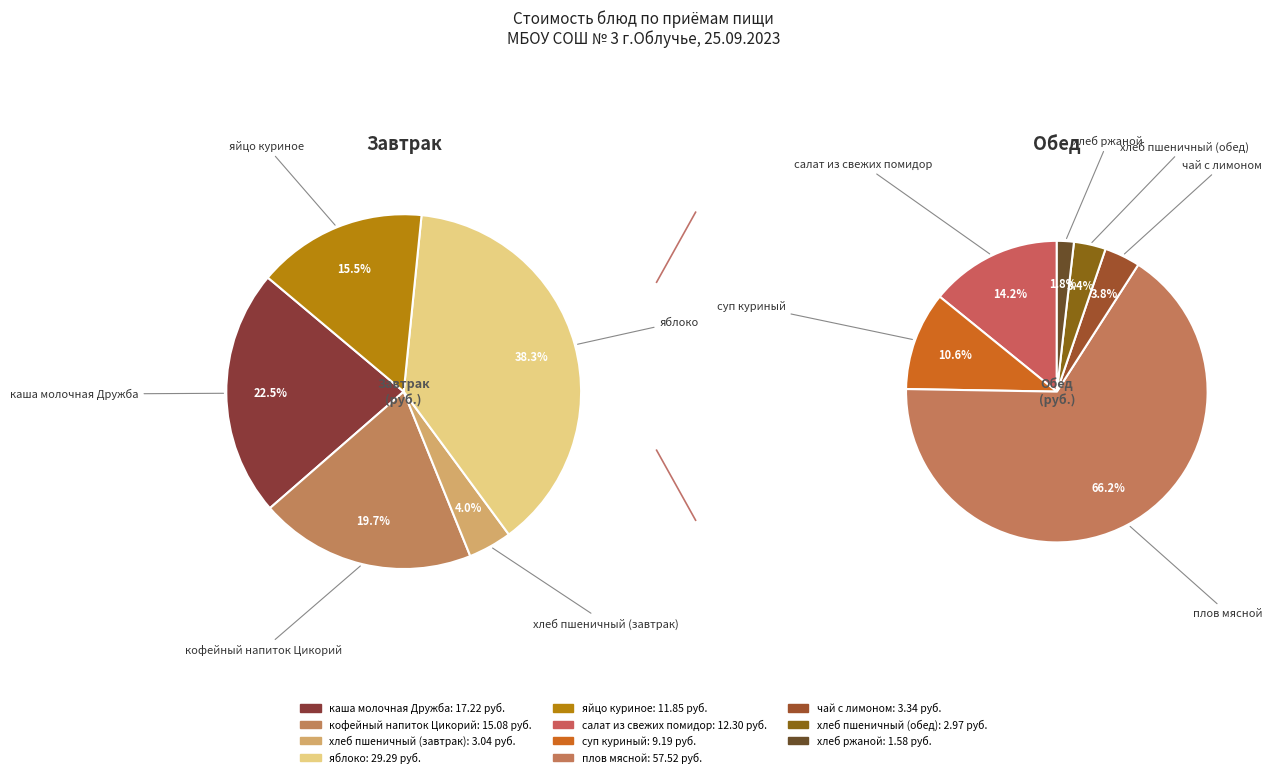

How many slices are in this pie chart?

11